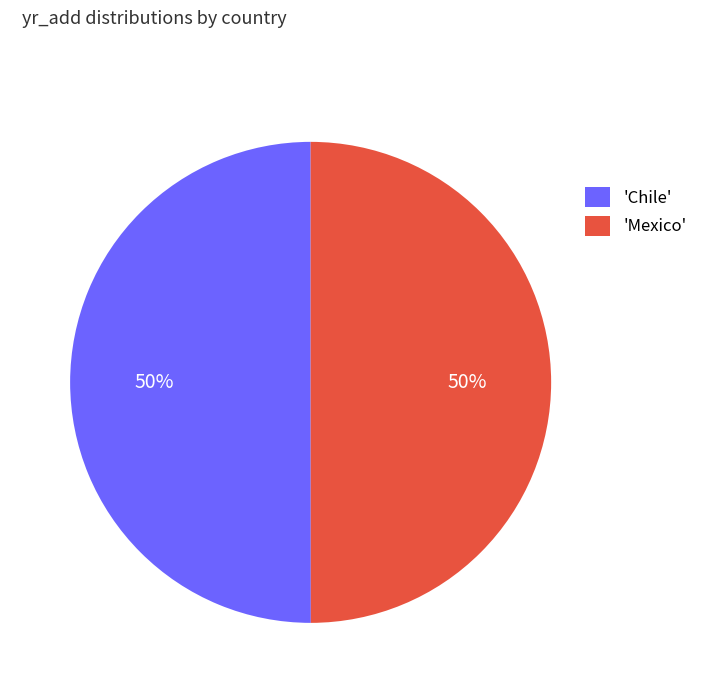

The 'Mexico' slice represents 50% of the pie. True or false?

True